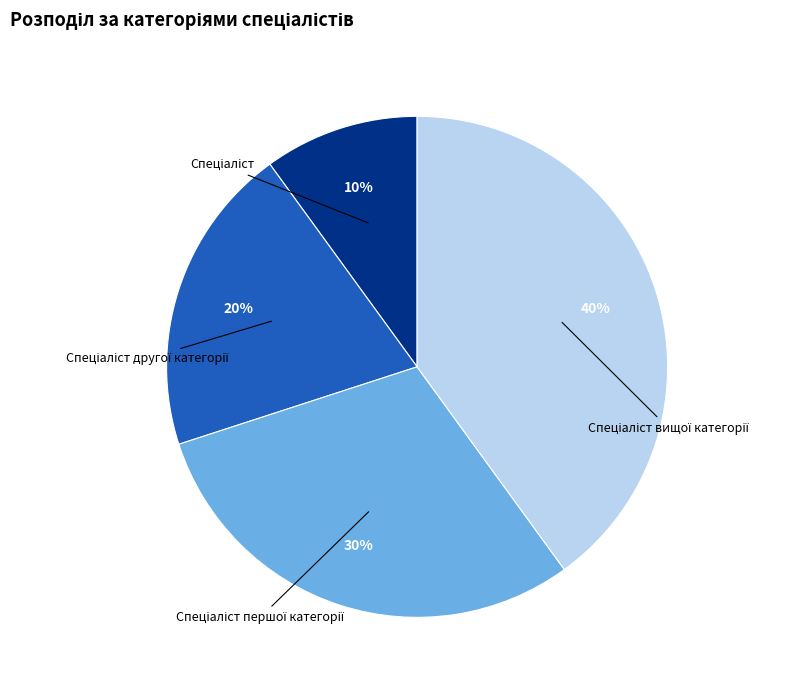

Which slice is the largest?

Спеціаліст вищої категорії